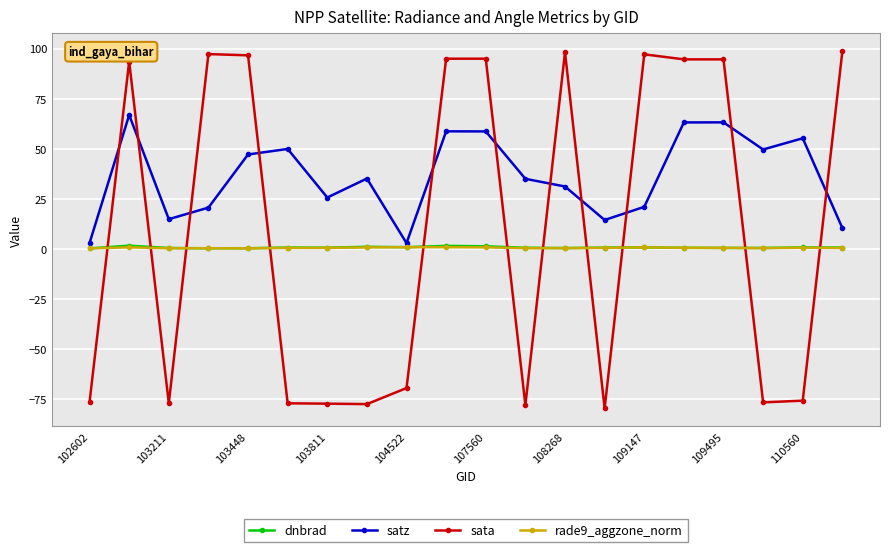

What is the sum of all satz values?

728.2